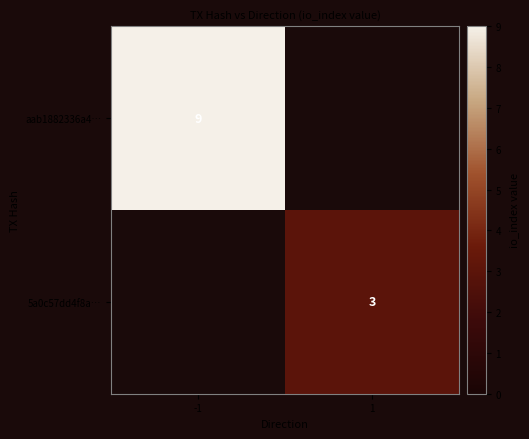

The aab1882336a4… series shows 9 at -1. True or false?

True